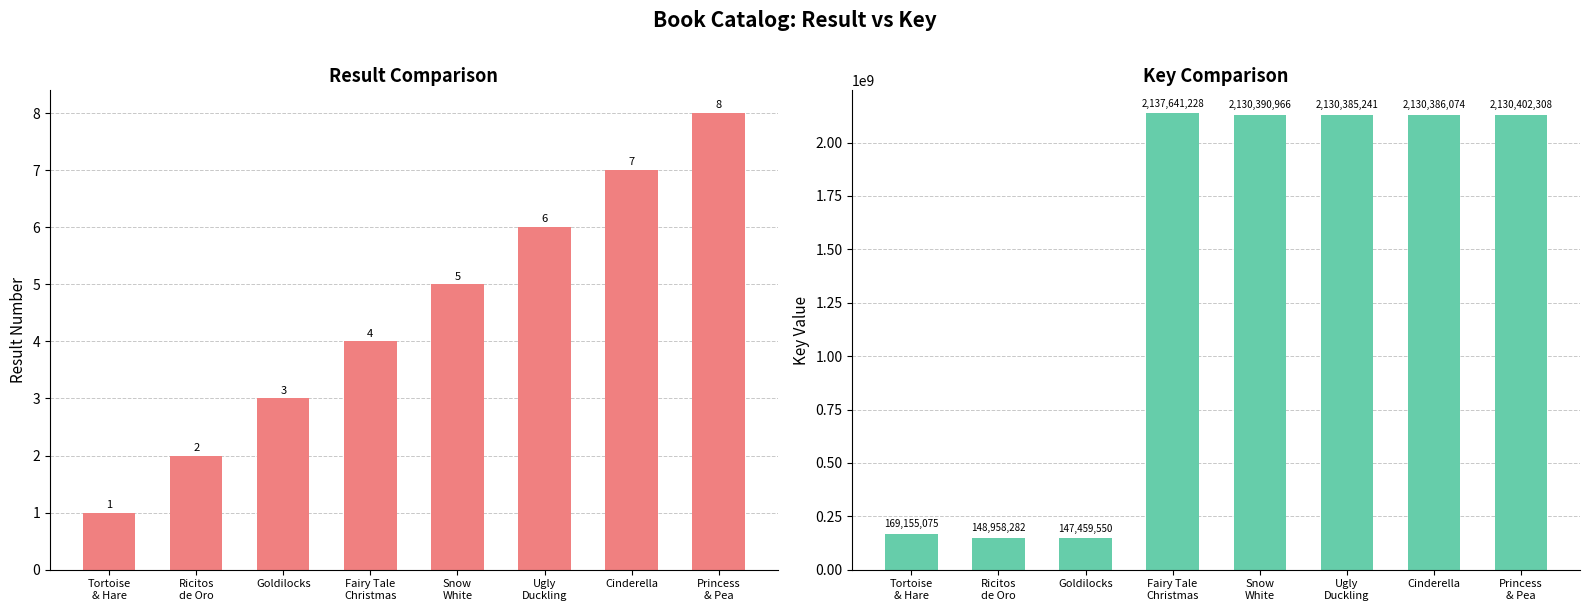

Where does the Result series first go above 5?

Ugly
Duckling